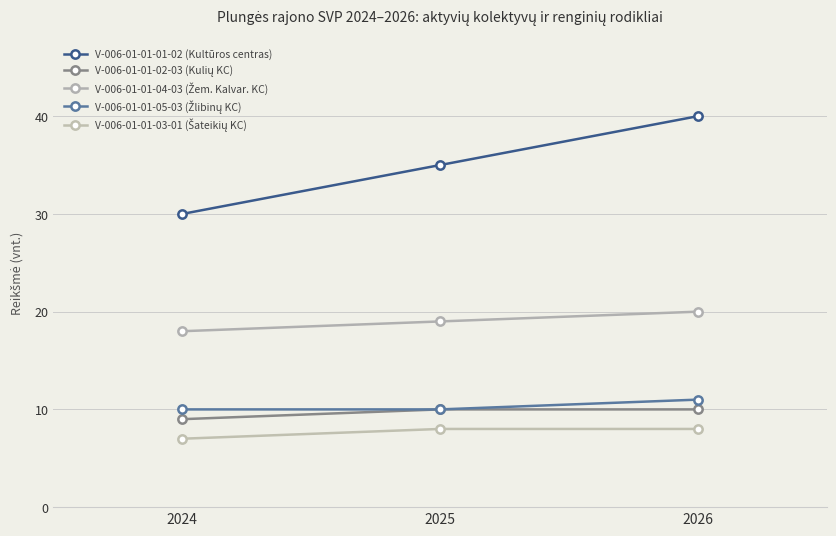

How many categories are shown in the chart?

3